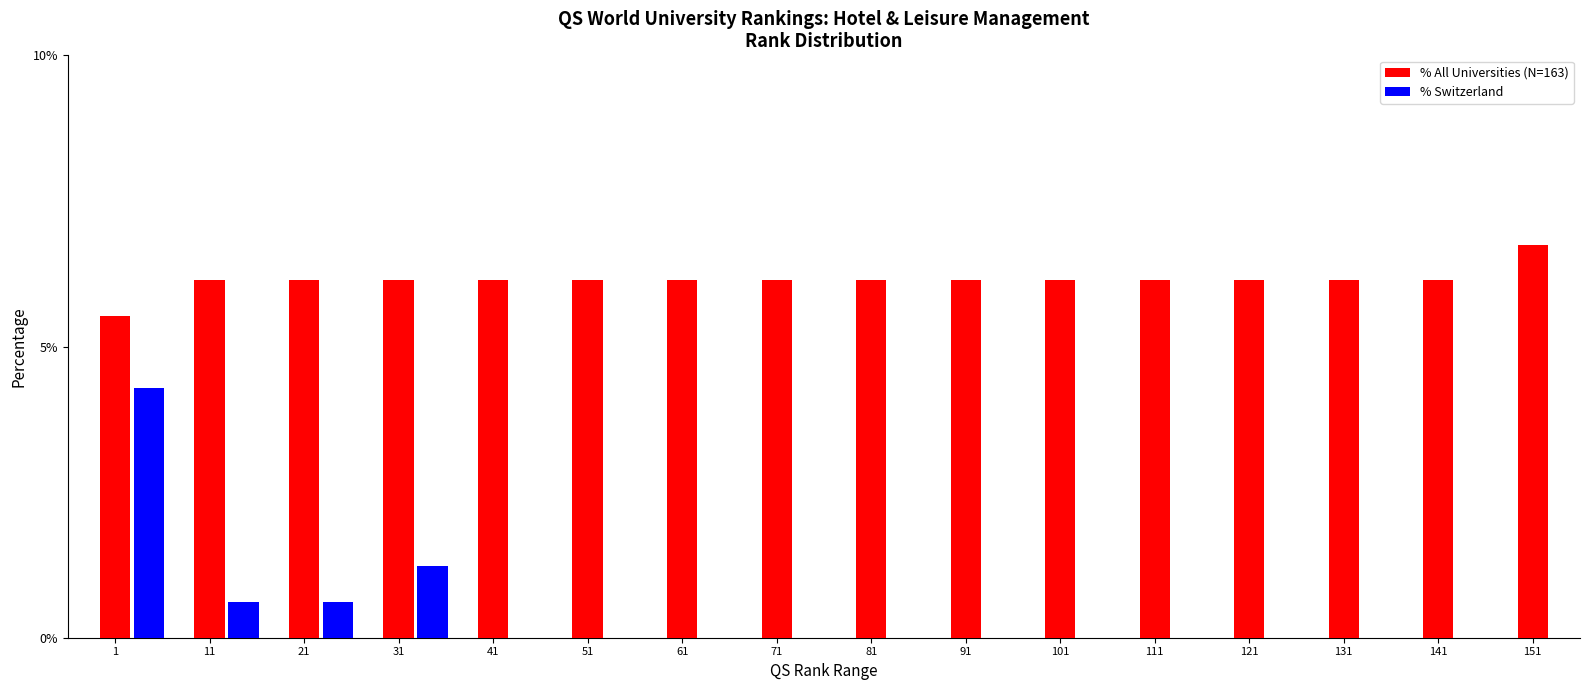

How many % All Universities (N=163) values are between 6 and 7?

15